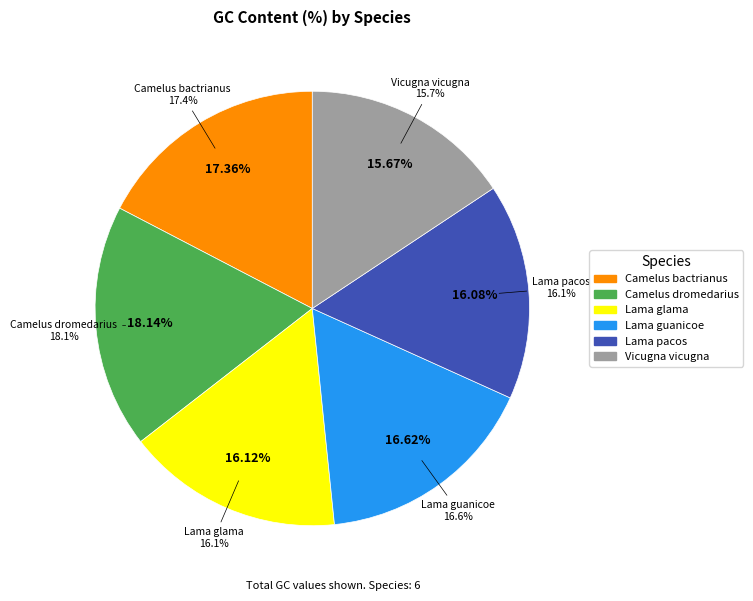

To the nearest percent, what is the average slice percentage?

17%